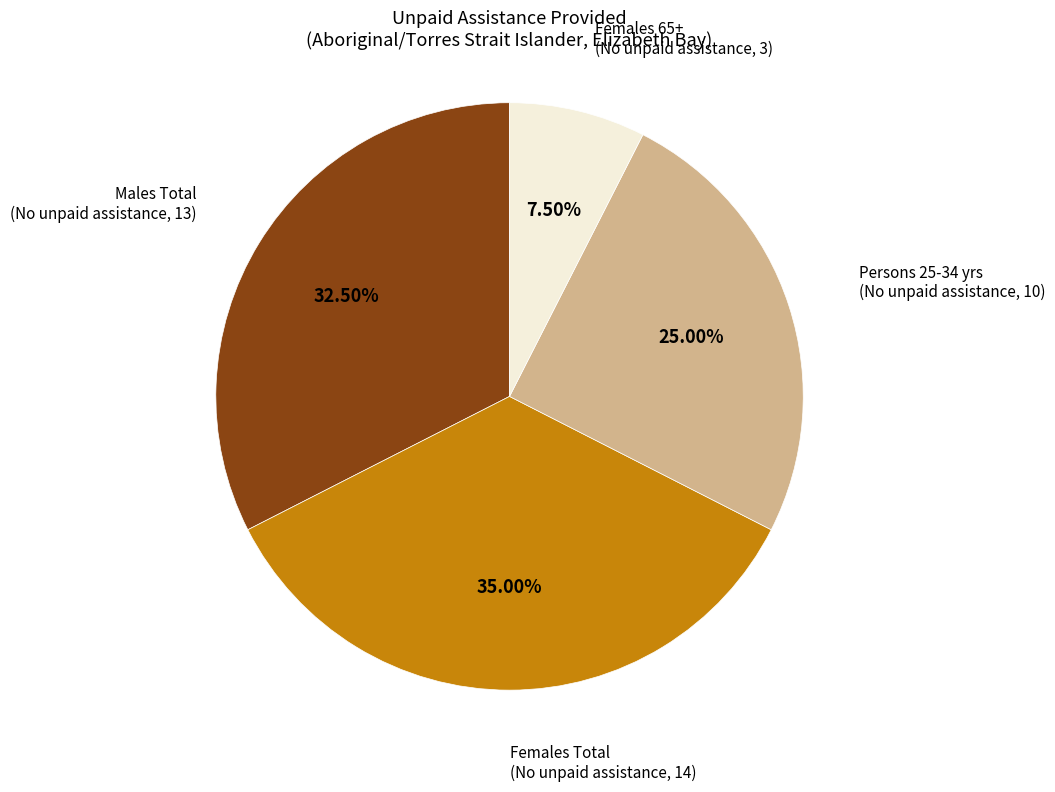

Does any single category account for the majority?

No